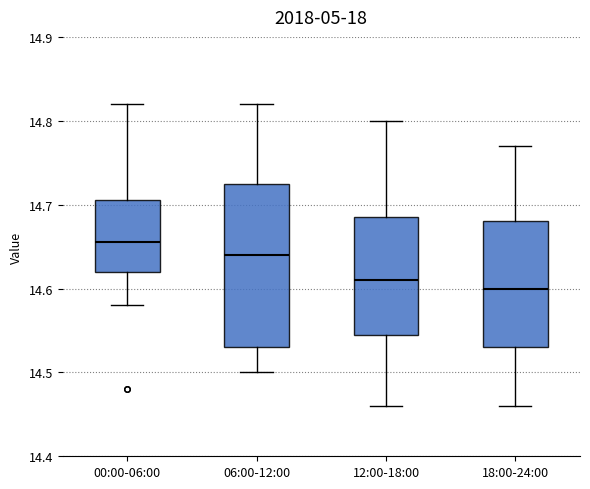

Reading left to right, read every box against the y-axis: the position of its median line, the range the box covers, and the ends of its whiskers. The values are not printed on the chart, so give them approximately, as read against the axis.

00:00-06:00: median 14.66, box 14.62 to 14.71, whiskers 14.58 to 14.82
06:00-12:00: median 14.64, box 14.53 to 14.73, whiskers 14.50 to 14.82
12:00-18:00: median 14.61, box 14.55 to 14.69, whiskers 14.46 to 14.80
18:00-24:00: median 14.60, box 14.53 to 14.68, whiskers 14.46 to 14.77